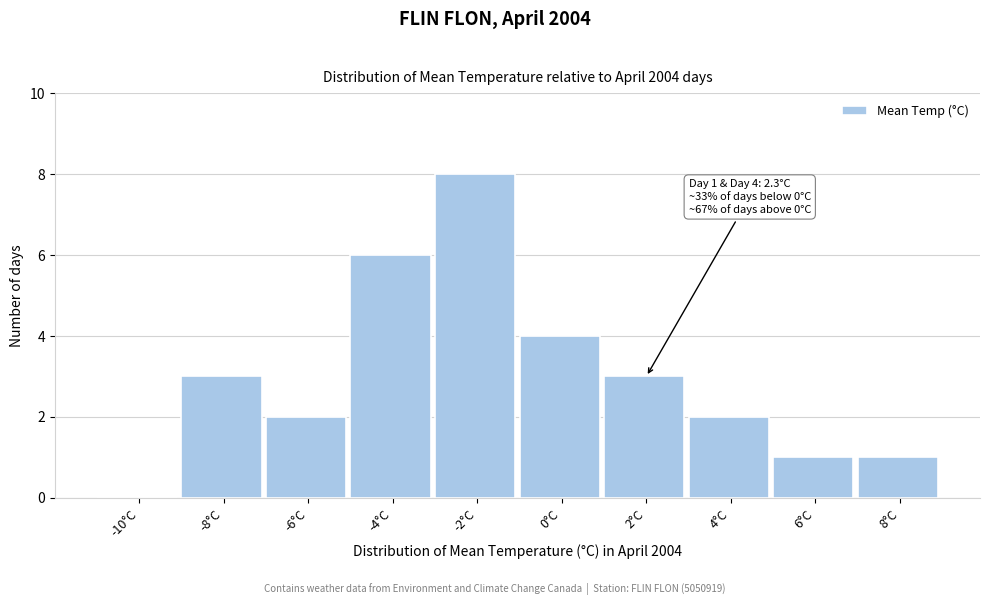

Reading left to right, extract all data points from this chart.

-10°C=0	-8°C=3	-6°C=2	-4°C=6	-2°C=8	0°C=4	2°C=3	4°C=2	6°C=1	8°C=1